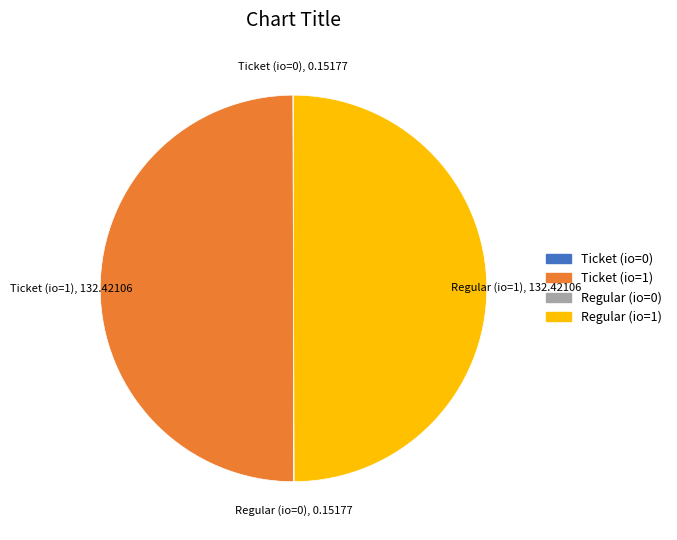

Approximately how many times larger is the value at Ticket (io=1) compared to Regular (io=1)?

1.0